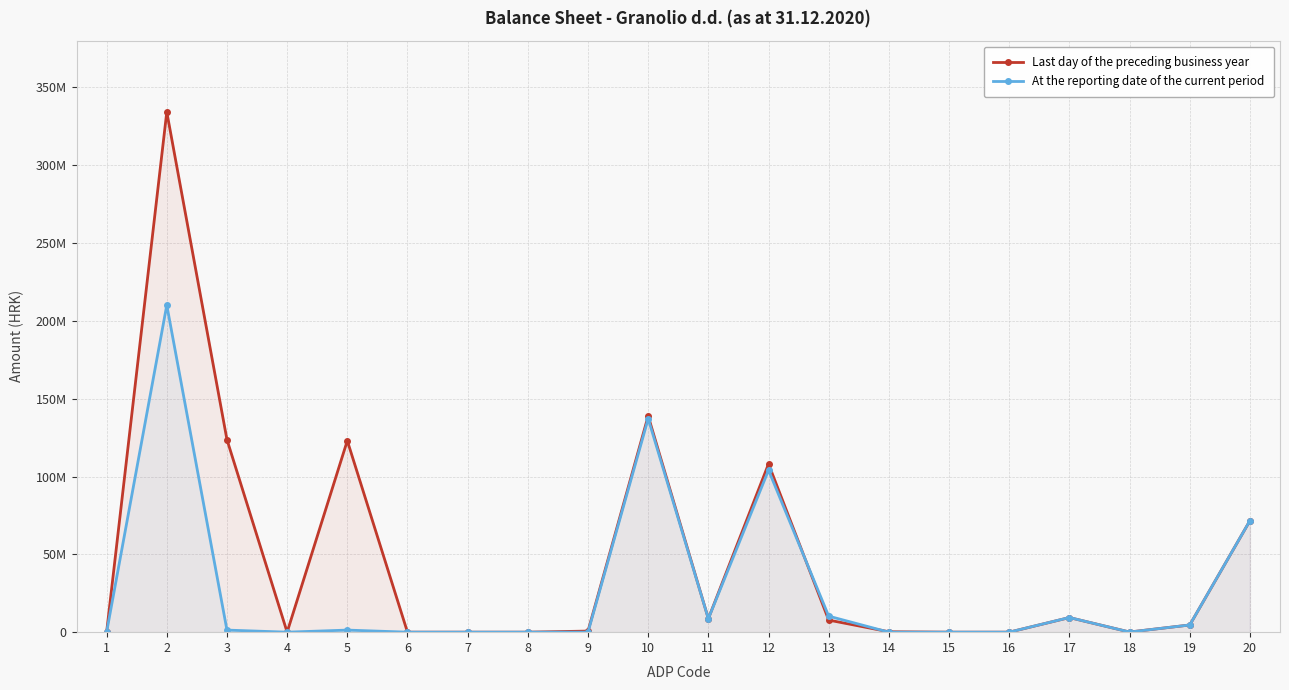

How many series are shown in this chart?

2